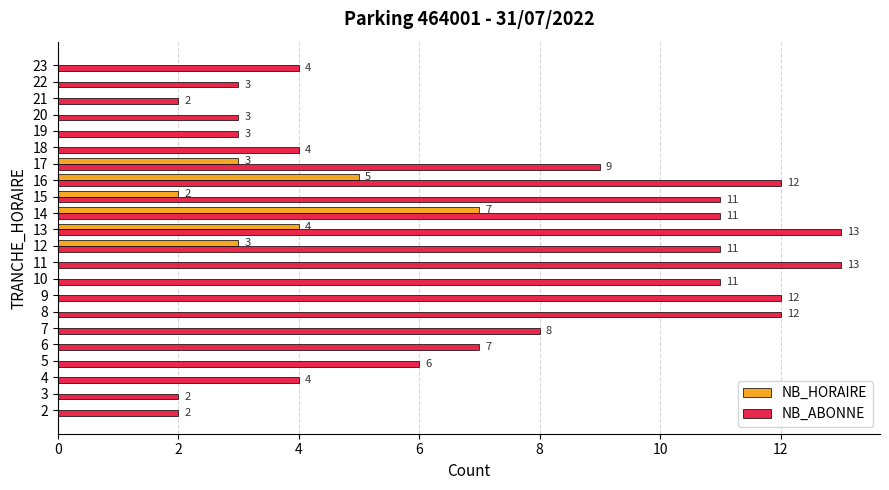

What is the sum of all NB_ABONNE values?

163